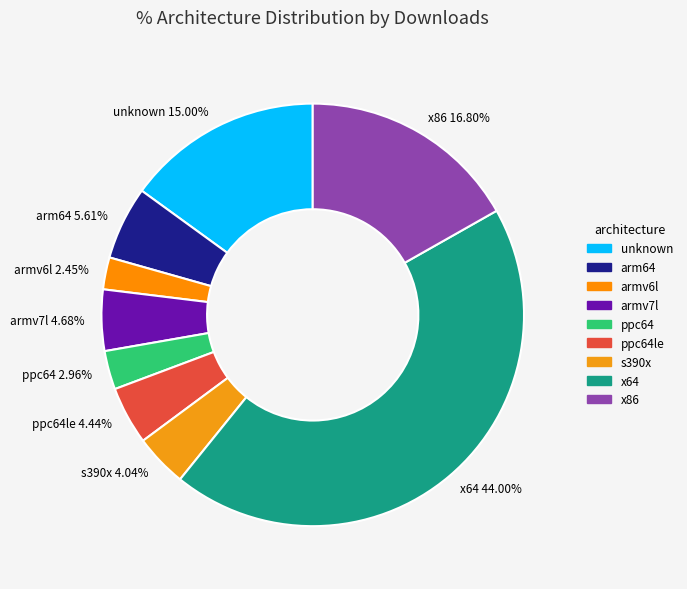

Count the number of slices in the pie.

9